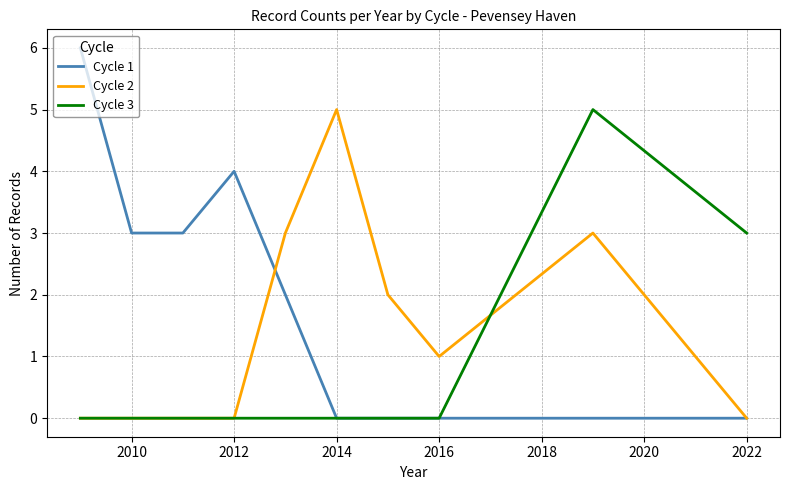

Which series has the largest total across all categories?

Cycle 1